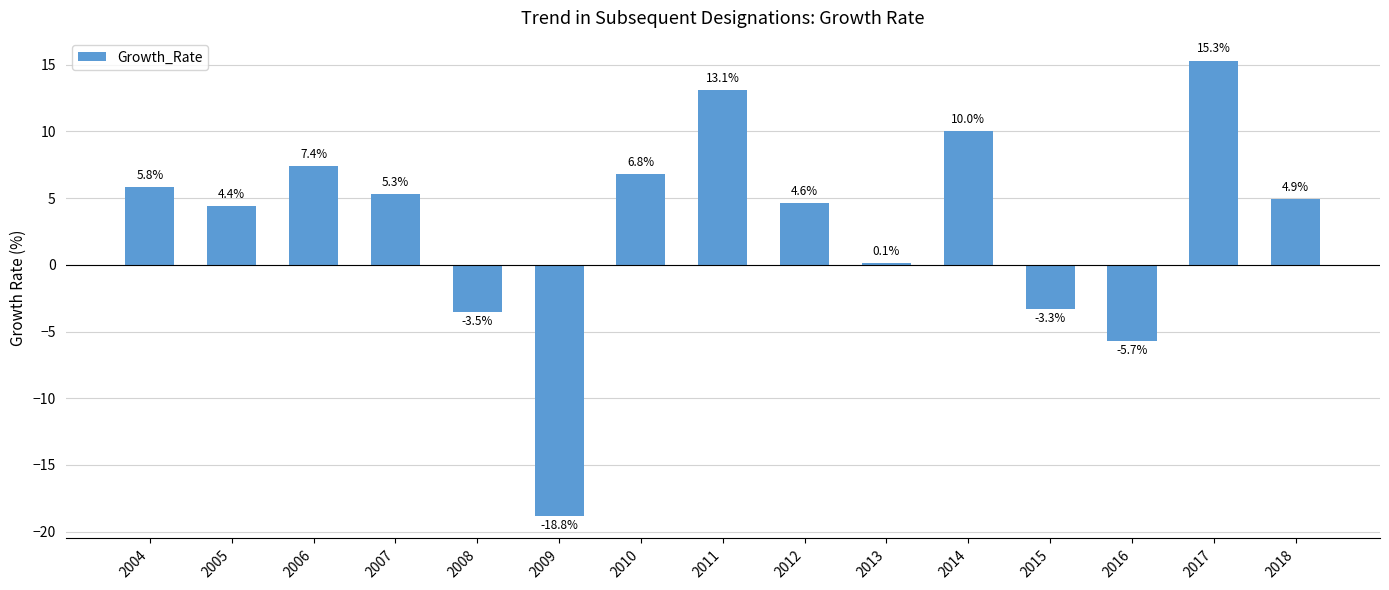

Which label corresponds to the largest value in the chart?

2017